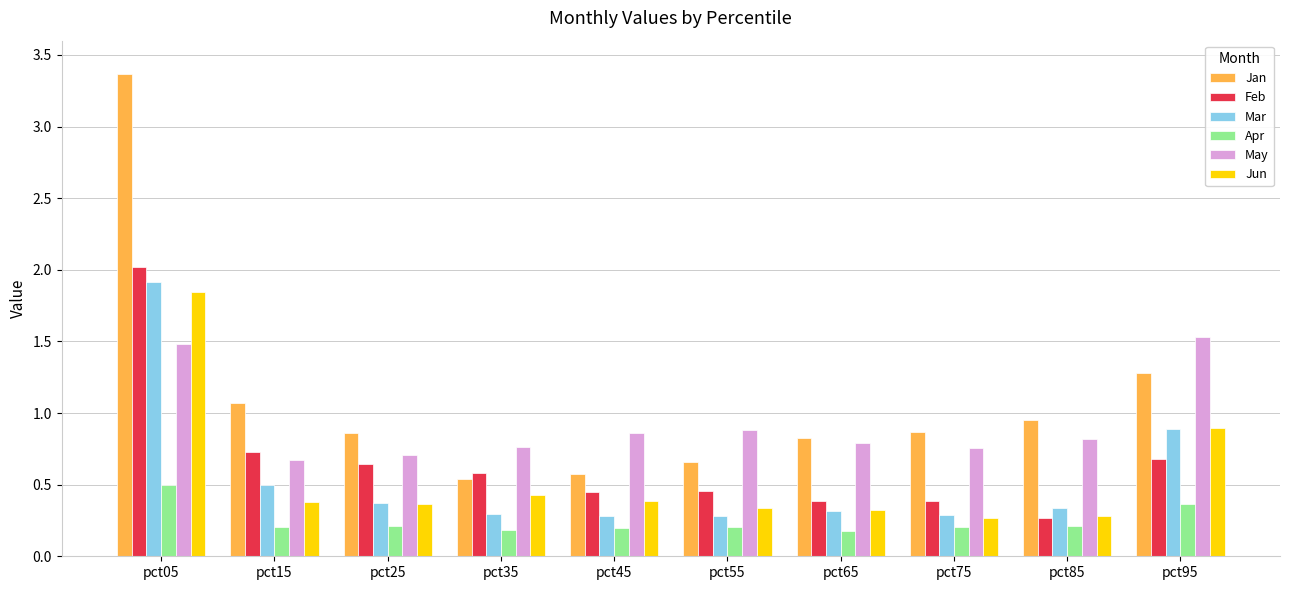

What is the sum of all Jan values?

11.0